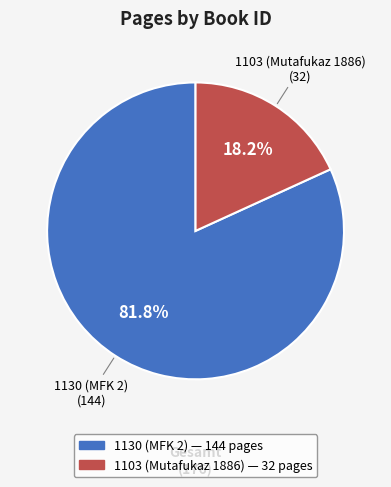

Does 1103 (Mutafukaz 1886) account for over 50% of the chart?

No